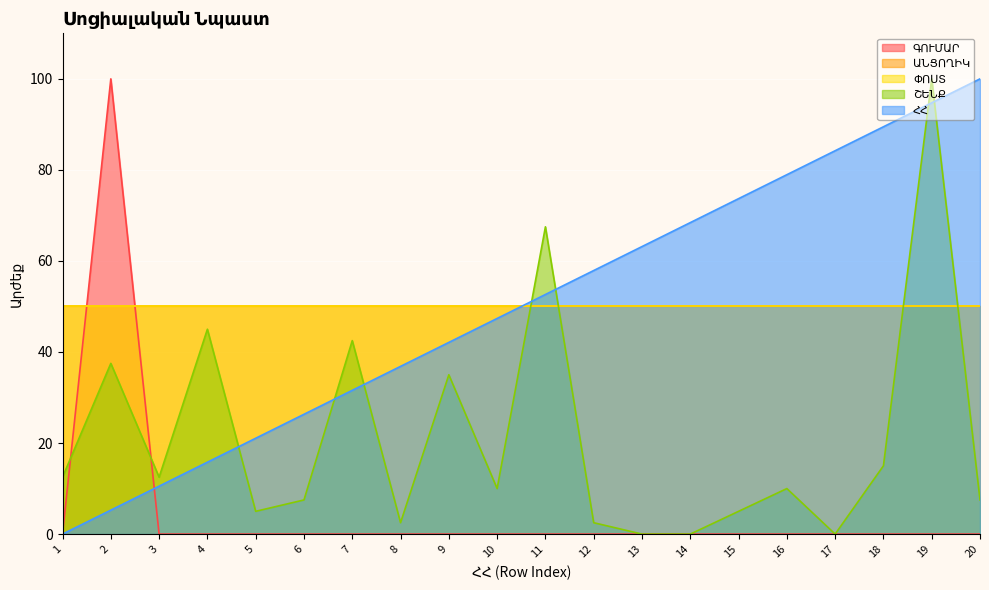

Where is ՀՀ nearest to the value 50?

11